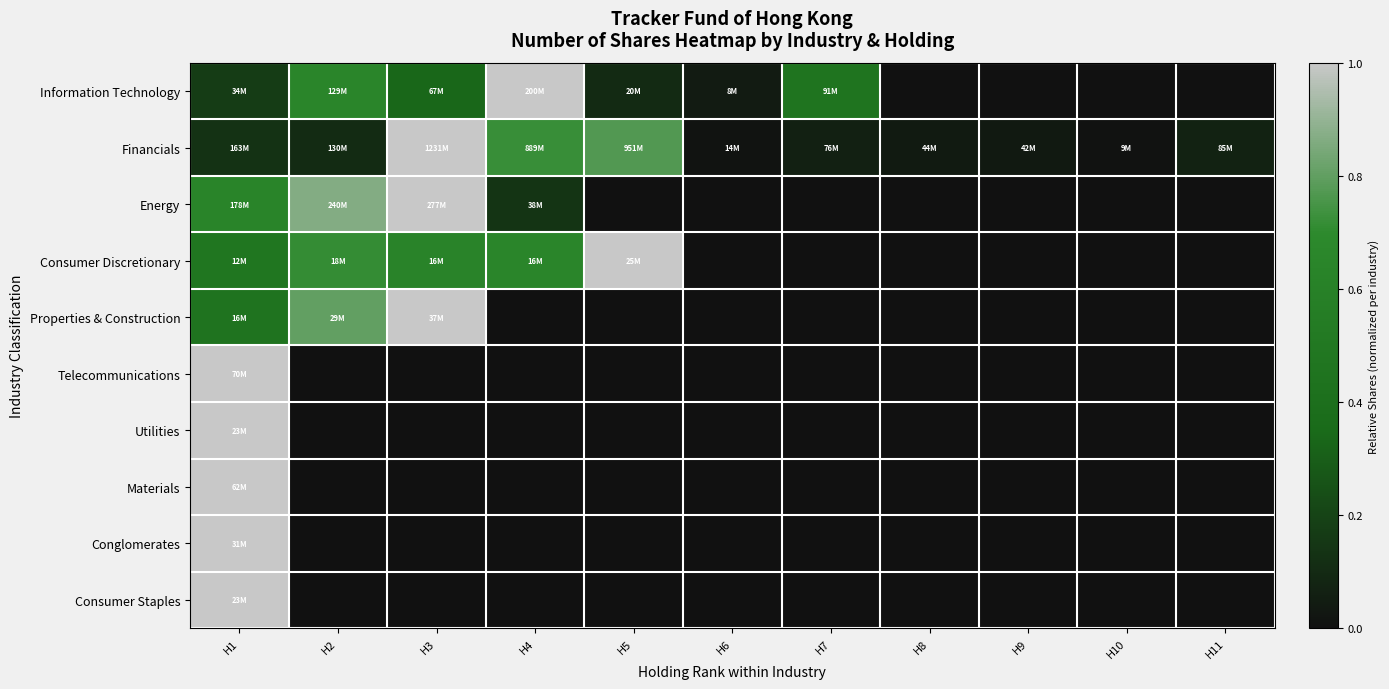

Between H8 and H2, which is larger?

H2